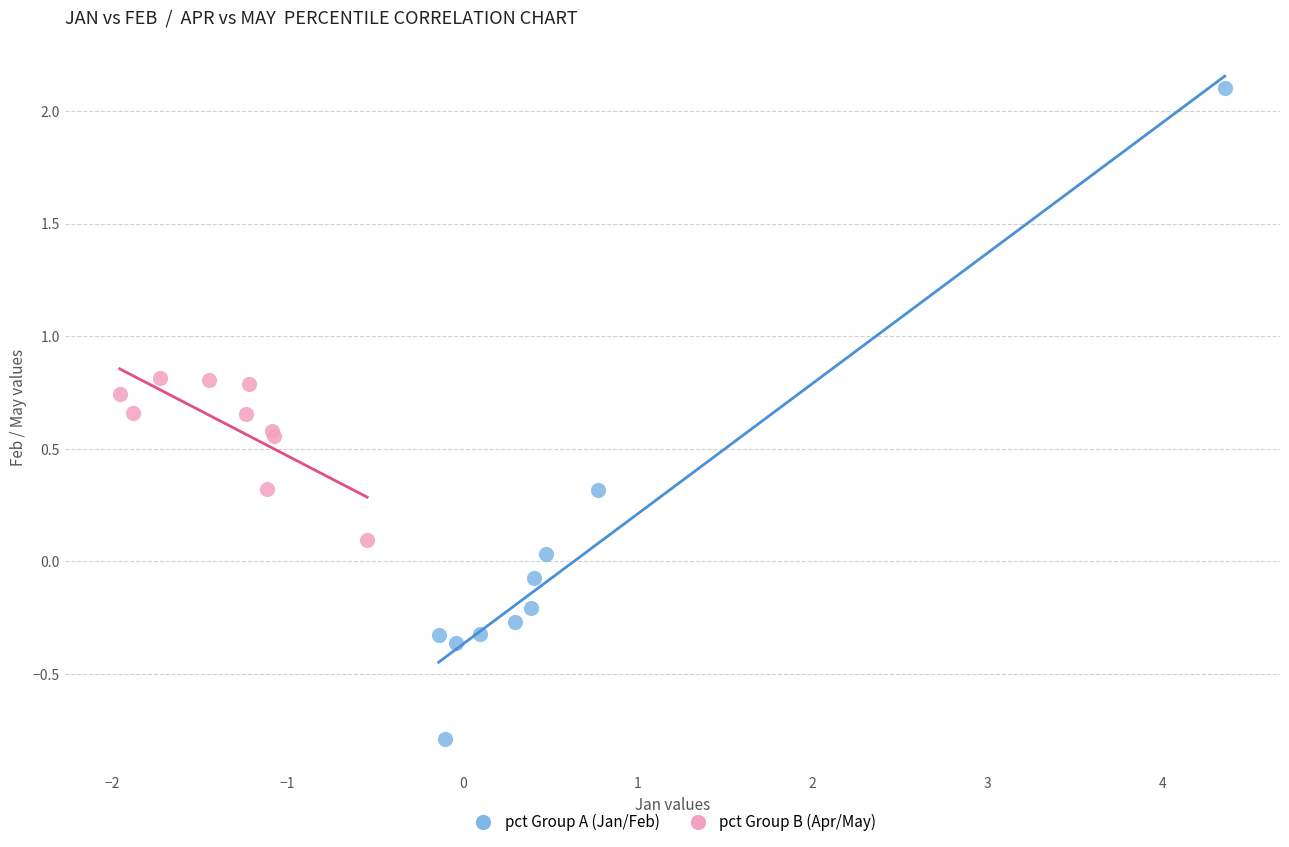

Which series reaches the maximum Y coordinate?

pct Group A (Jan/Feb)